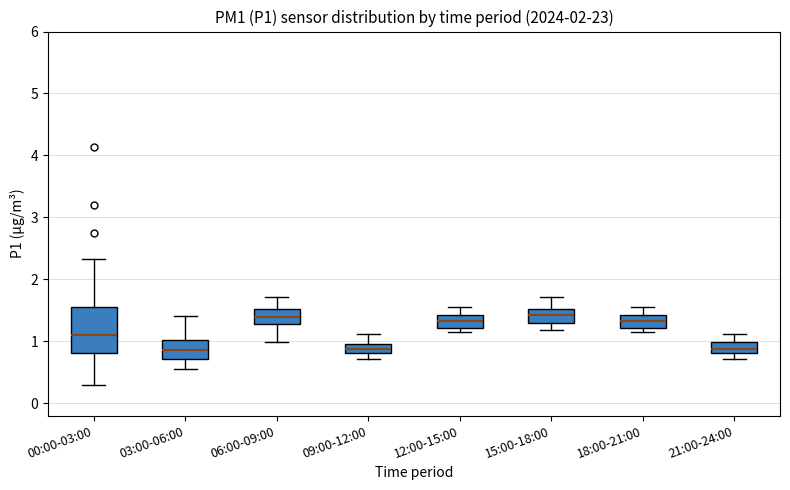

Where does the upper whisker of the box for 21:00-24:00 end on the y-axis? The values are not printed on the chart, so give them approximately, as read against the axis.

1.1